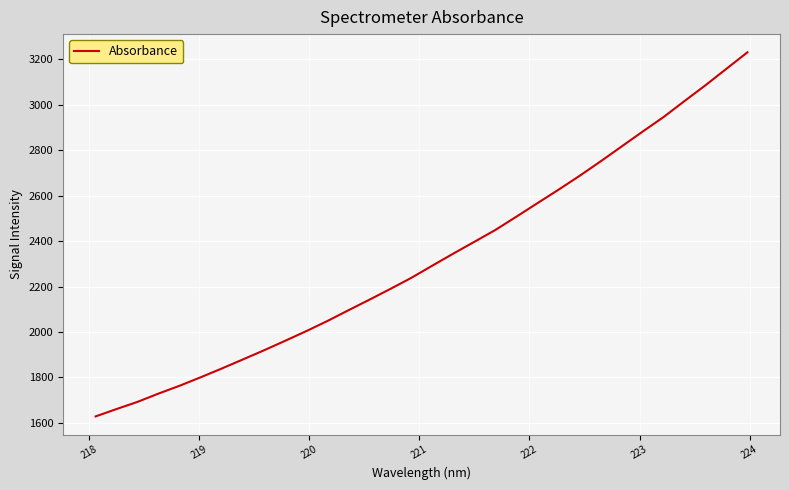

What is the maximum value shown in the chart?

3230.1